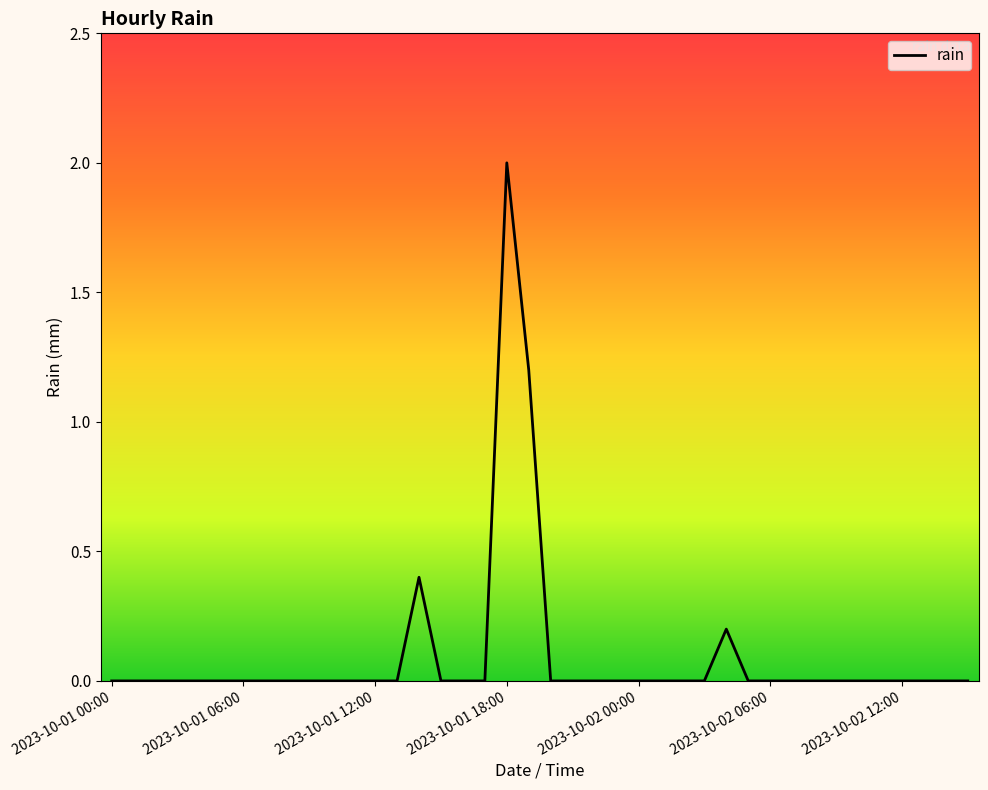

What is the difference between the maximum and minimum values?

2.0